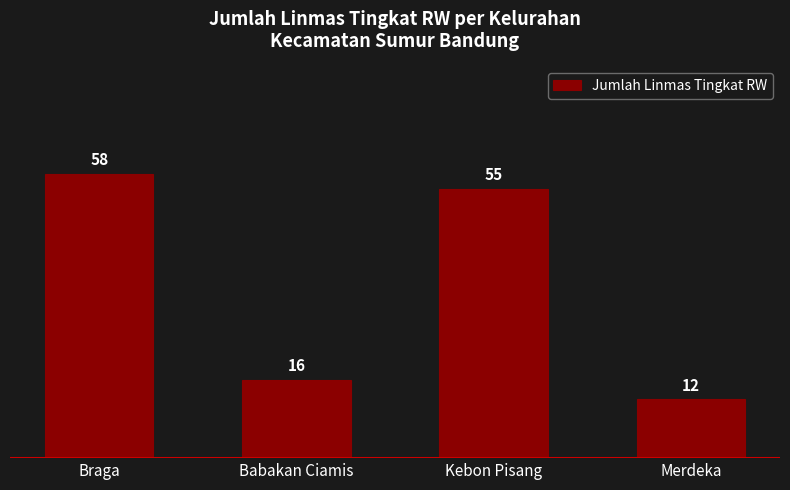

Where is the data nearest to the value 35?

Babakan Ciamis